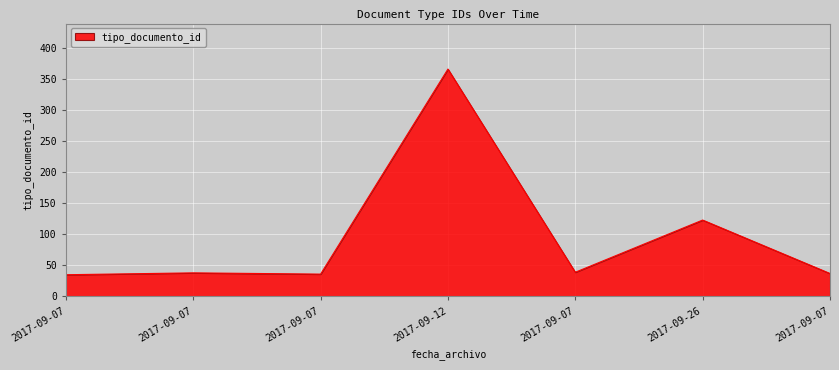

The chart shows a value of 39 at 2017-09-07. True or false?

True